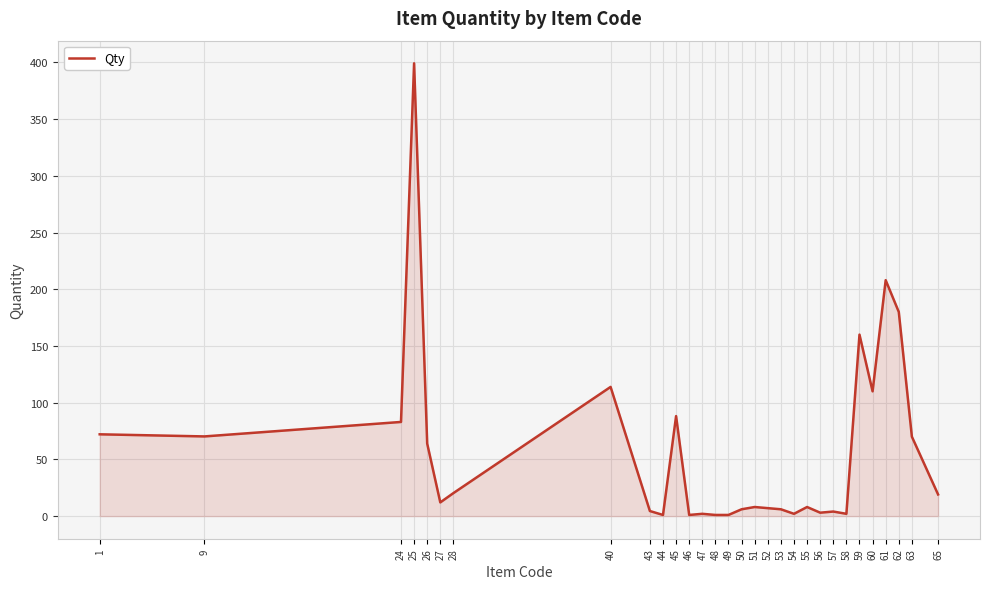

How many categories are shown in the chart?

30